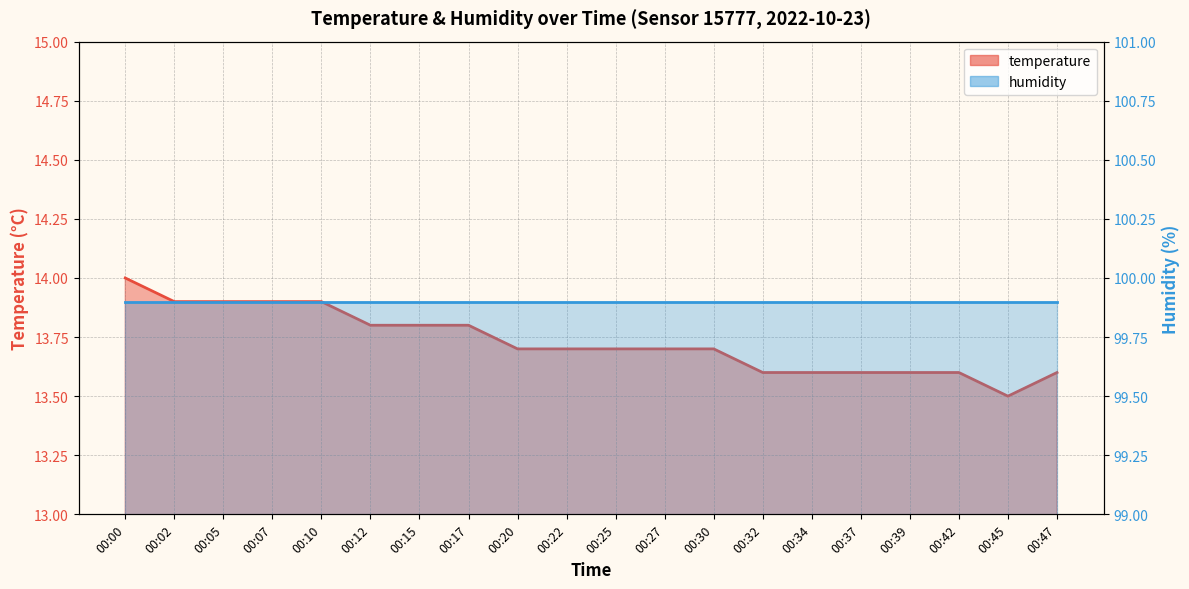

True or false: the data has more than 2 interior local peaks.

False